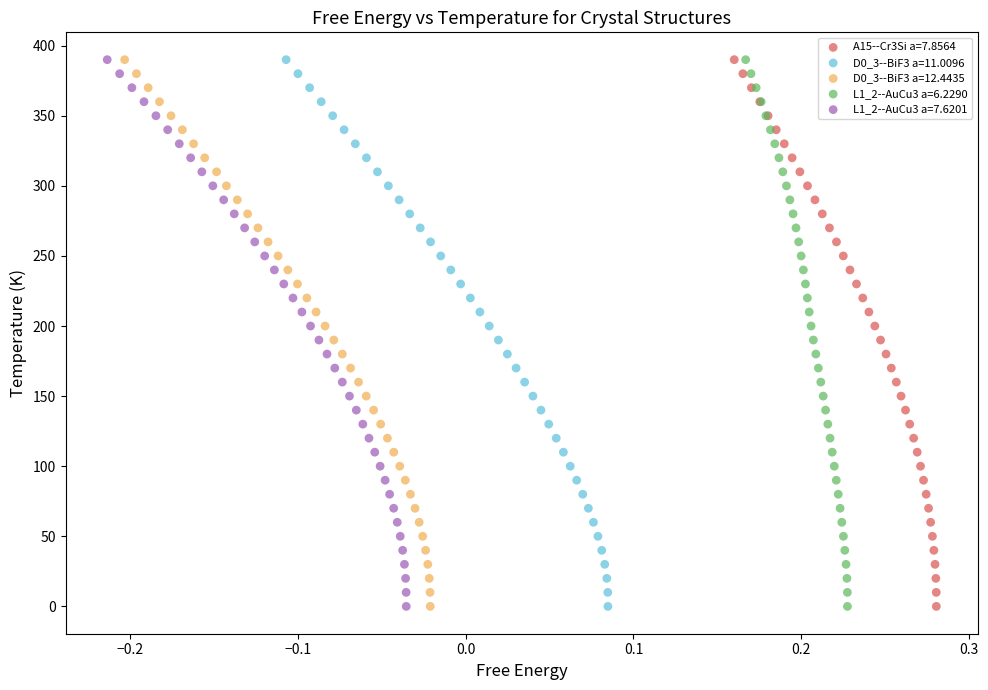

What are all the series names shown in the legend?

A15--Cr3Si a=7.8564, D0_3--BiF3 a=11.0096, D0_3--BiF3 a=12.4435, L1_2--AuCu3 a=6.2290, L1_2--AuCu3 a=7.6201